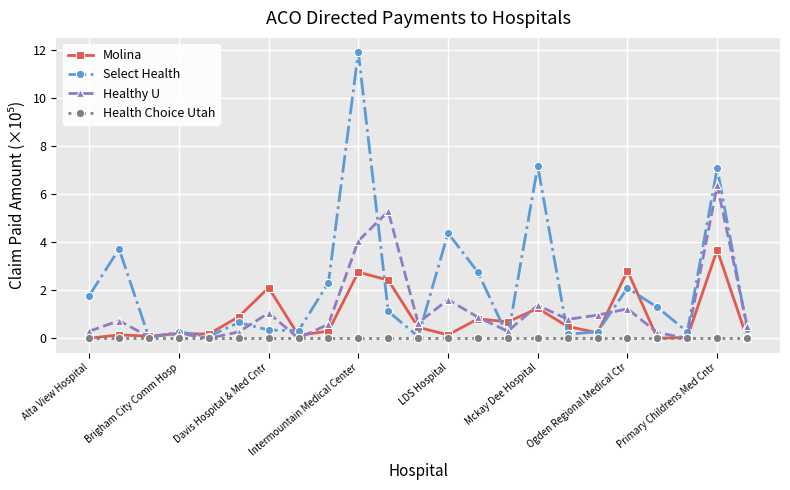

Which series has the largest total across all categories?

Select Health